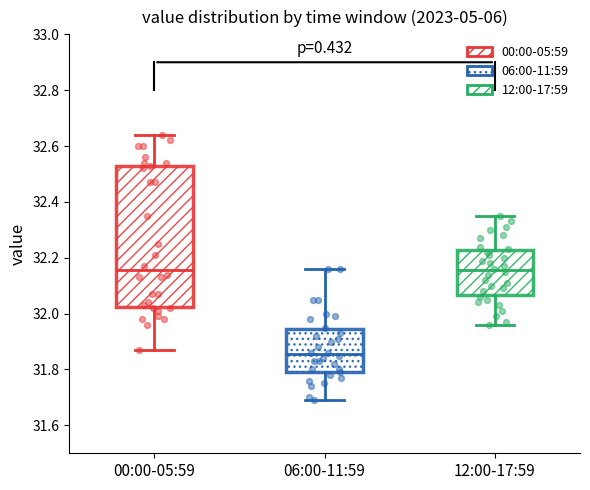

Reading left to right, read every box against the y-axis: the position of its median line, the range the box covers, and the ends of its whiskers. The values are not printed on the chart, so give them approximately, as read against the axis.

00:00-05:59: median 32.16, box 32.02 to 32.52, whiskers 31.88 to 32.64
06:00-11:59: median 31.86, box 31.80 to 31.94, whiskers 31.70 to 32.16
12:00-17:59: median 32.16, box 32.06 to 32.22, whiskers 31.96 to 32.36